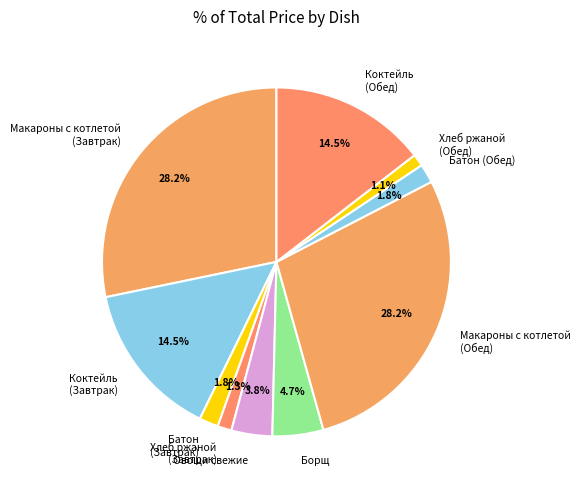

How many slices are in this pie chart?

10